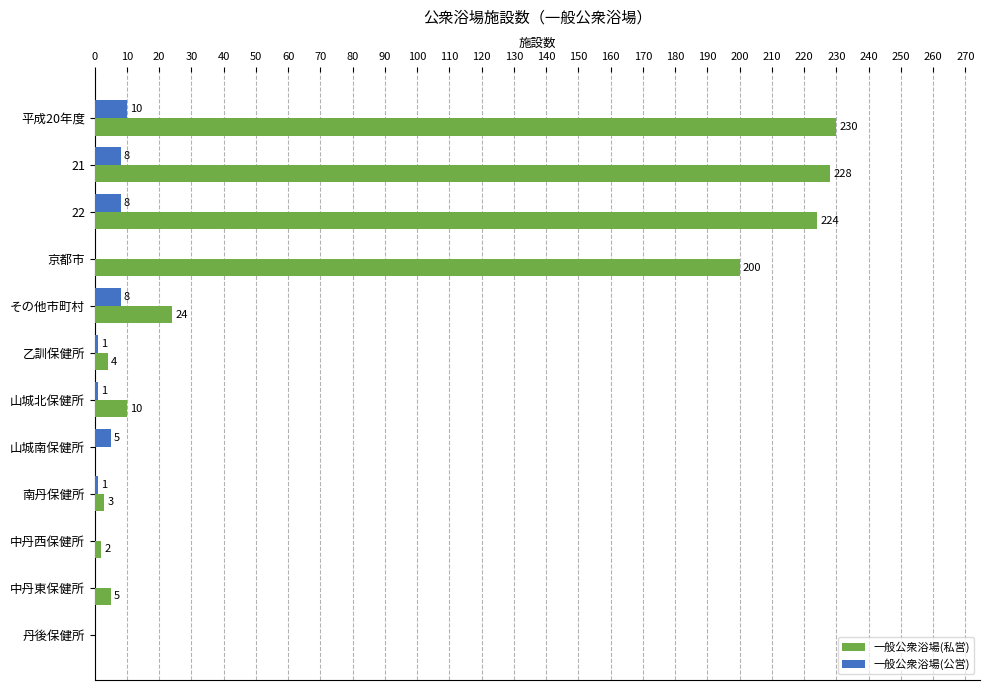

Which series has the largest total across all categories?

一般公衆浴場(私営)